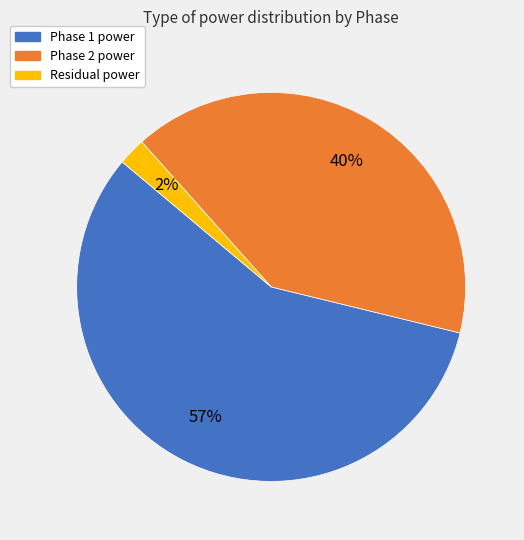

Count the number of slices in the pie.

3